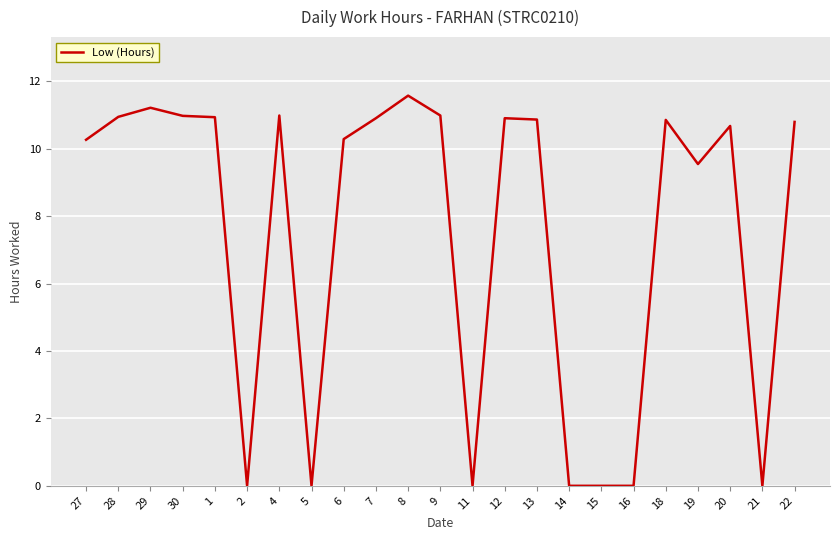

Where is the data nearest to the value 5?

19